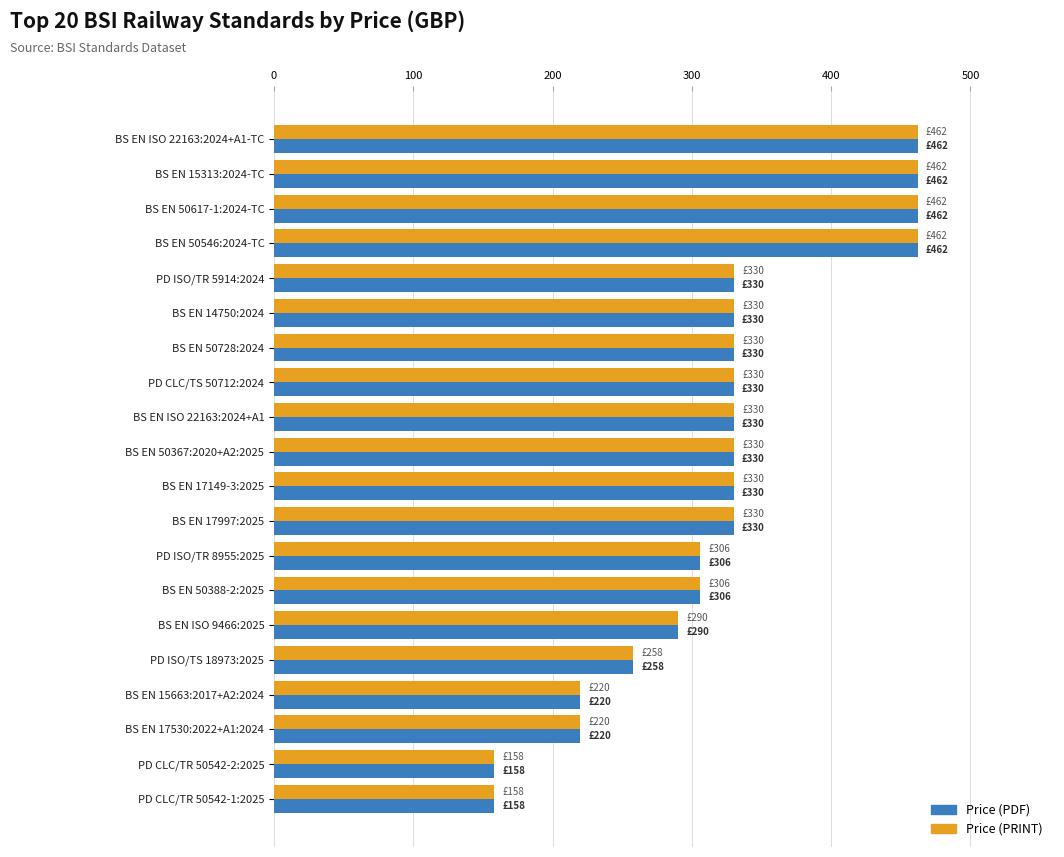

What is the difference between the Price (PRINT) values at BS EN ISO 9466:2025 and BS EN 50546:2024-TC?

172